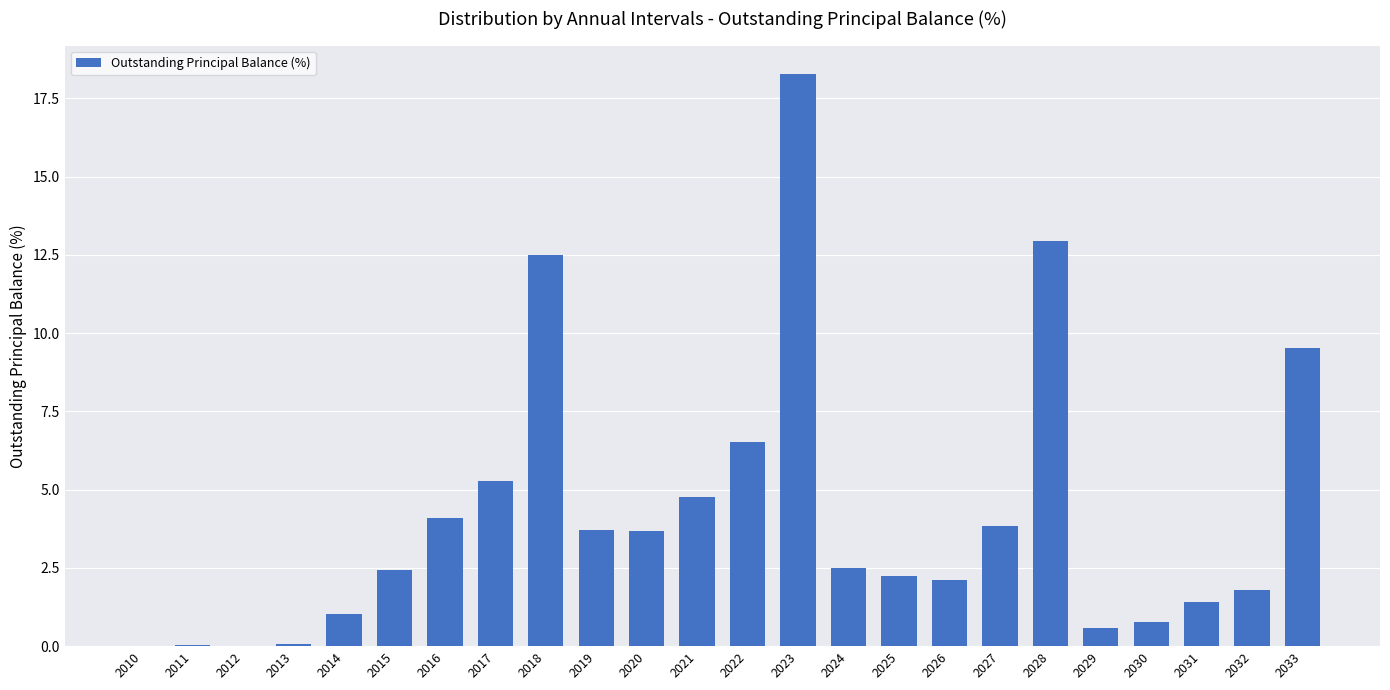

What is the sum of the values at 2020 and 2015?

6.1